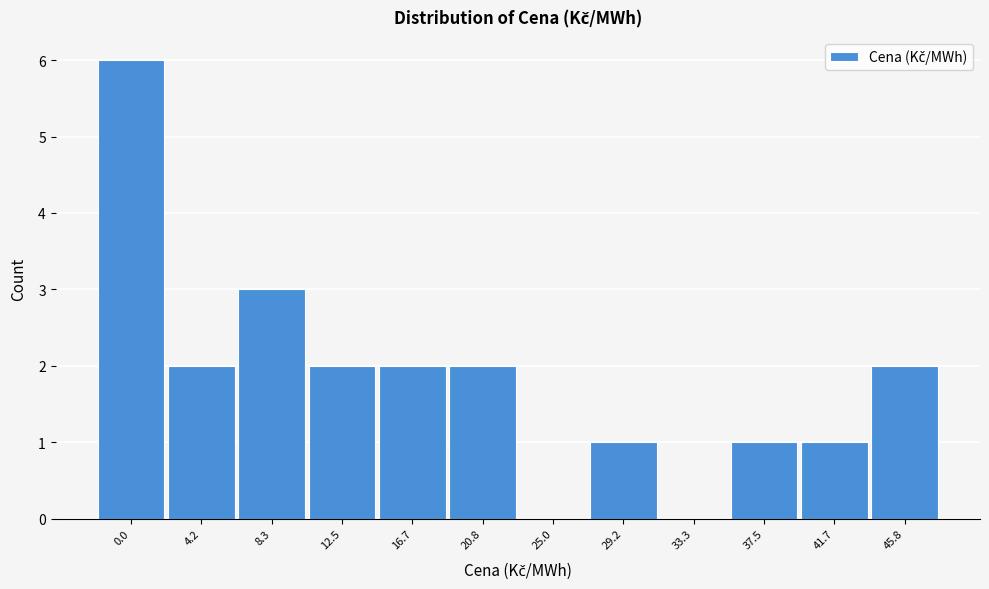

Reading left to right, what are all the values shown in this chart?

0.0=6	4.2=2	8.3=3	12.5=2	16.7=2	20.8=2	25.0=0	29.2=1	33.3=0	37.5=1	41.7=1	45.8=2